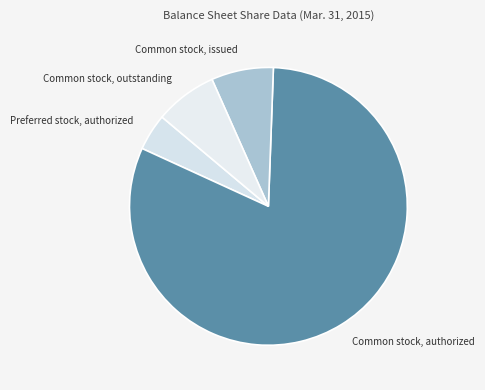

The Preferred stock, authorized slice represents 4% of the pie. True or false?

True